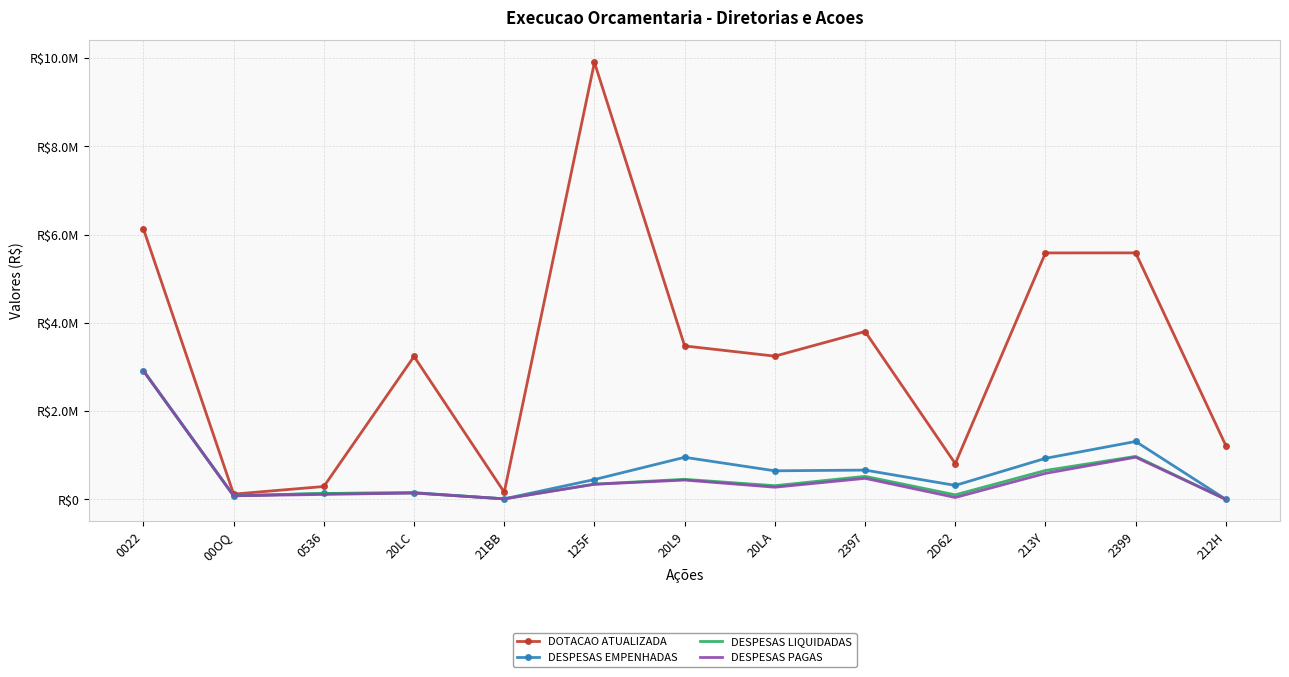

True or false: DESPESAS EMPENHADAS has a value of 450315.1 at 125F.

True